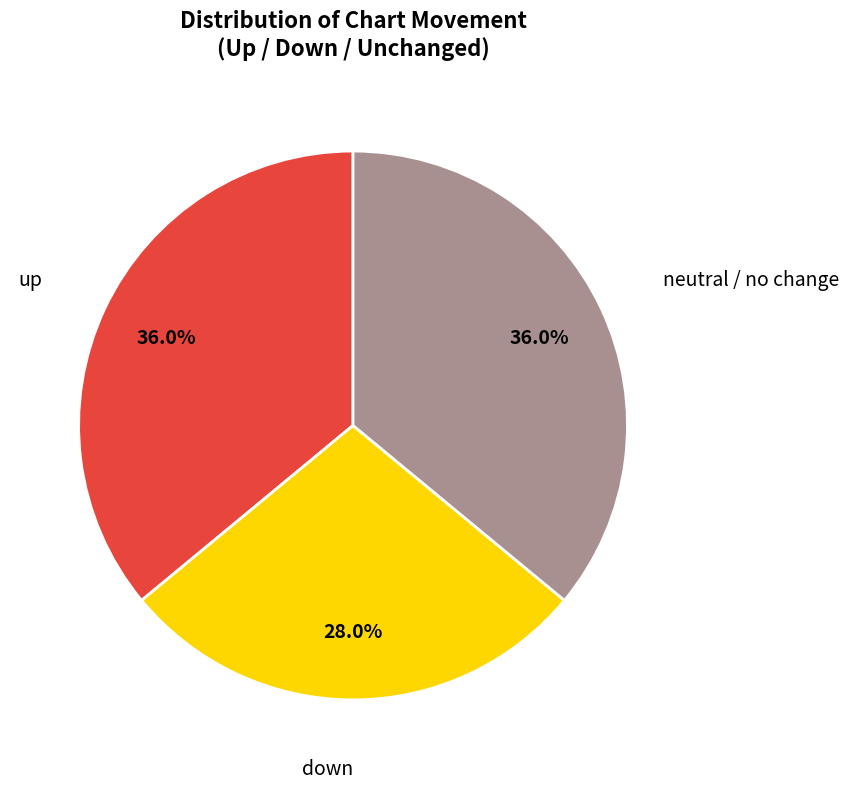

Is there any slice that represents more than half of the pie?

No